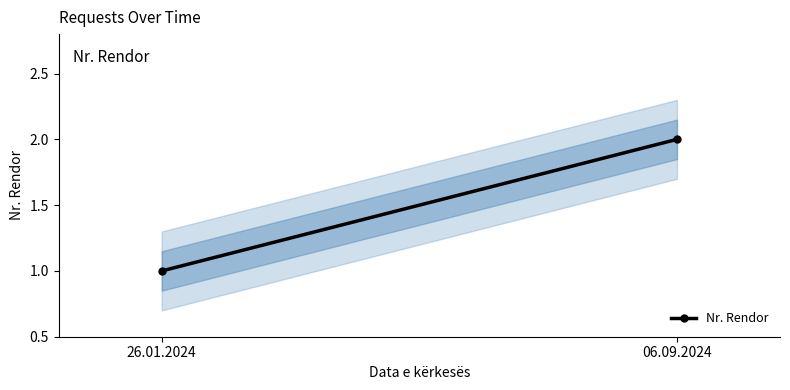

Between 26.01.2024 and 06.09.2024, which is larger?

06.09.2024